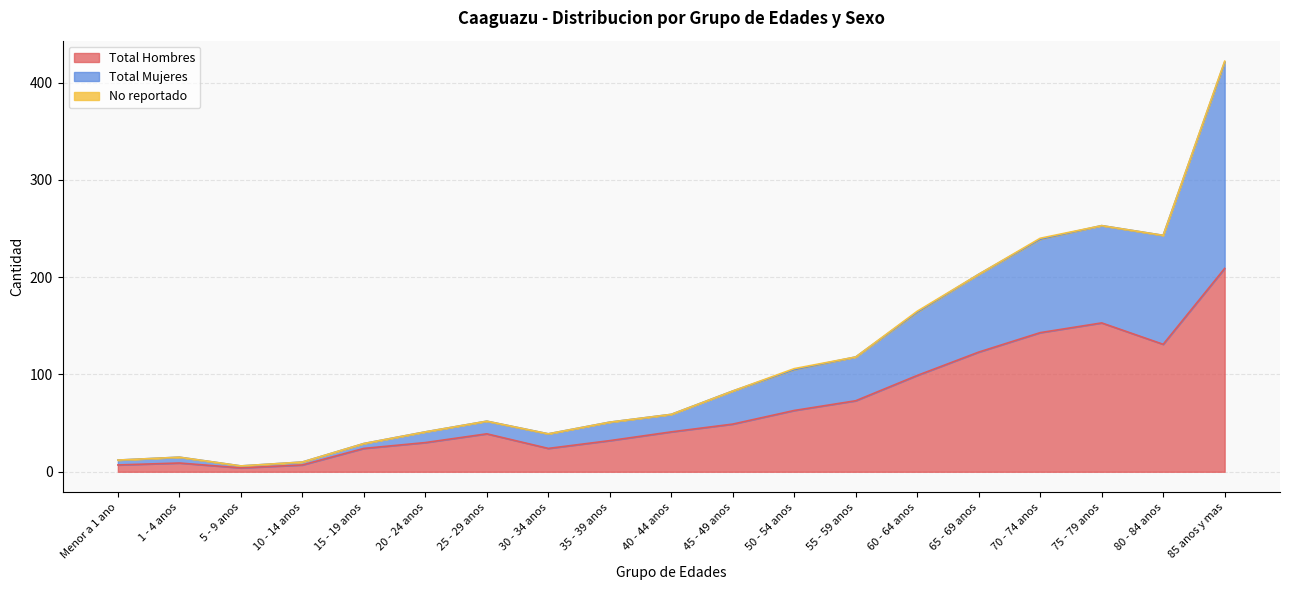

What is the greatest value displayed?

422